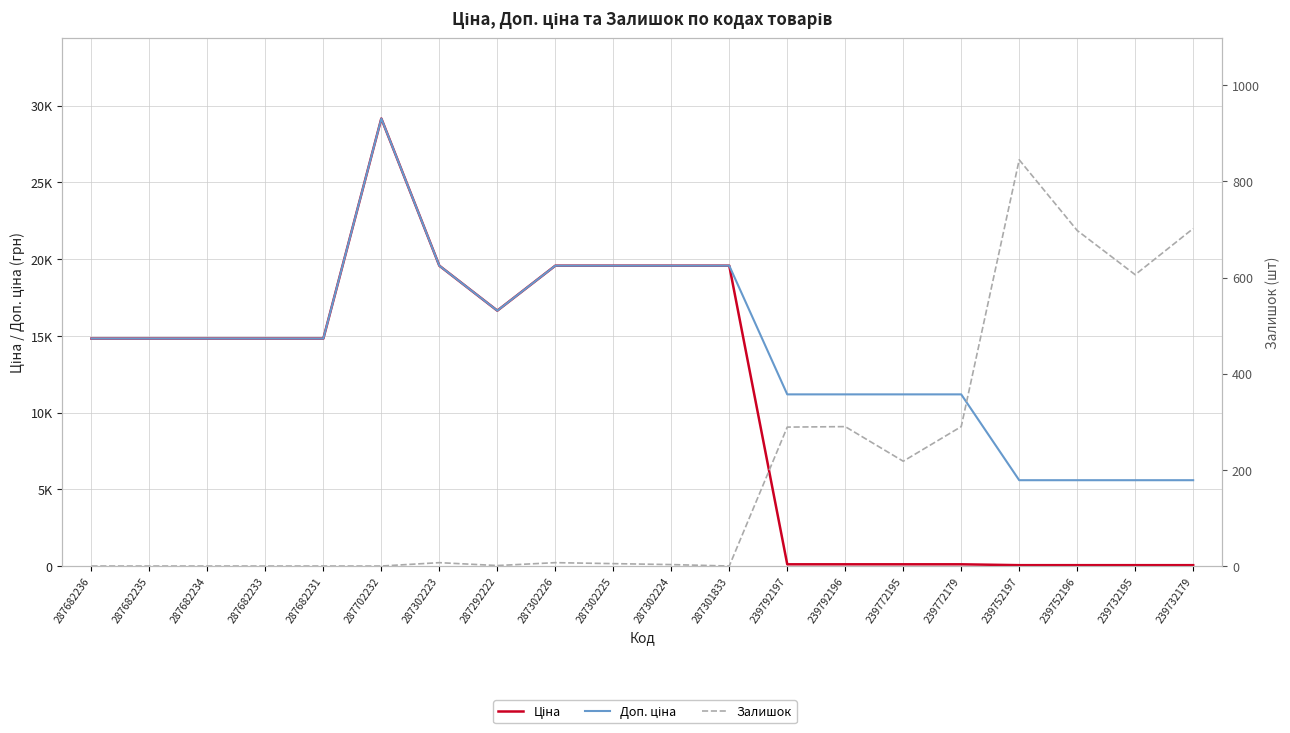

Is it true that Ціна equals 29152.3 at 287702232?

True